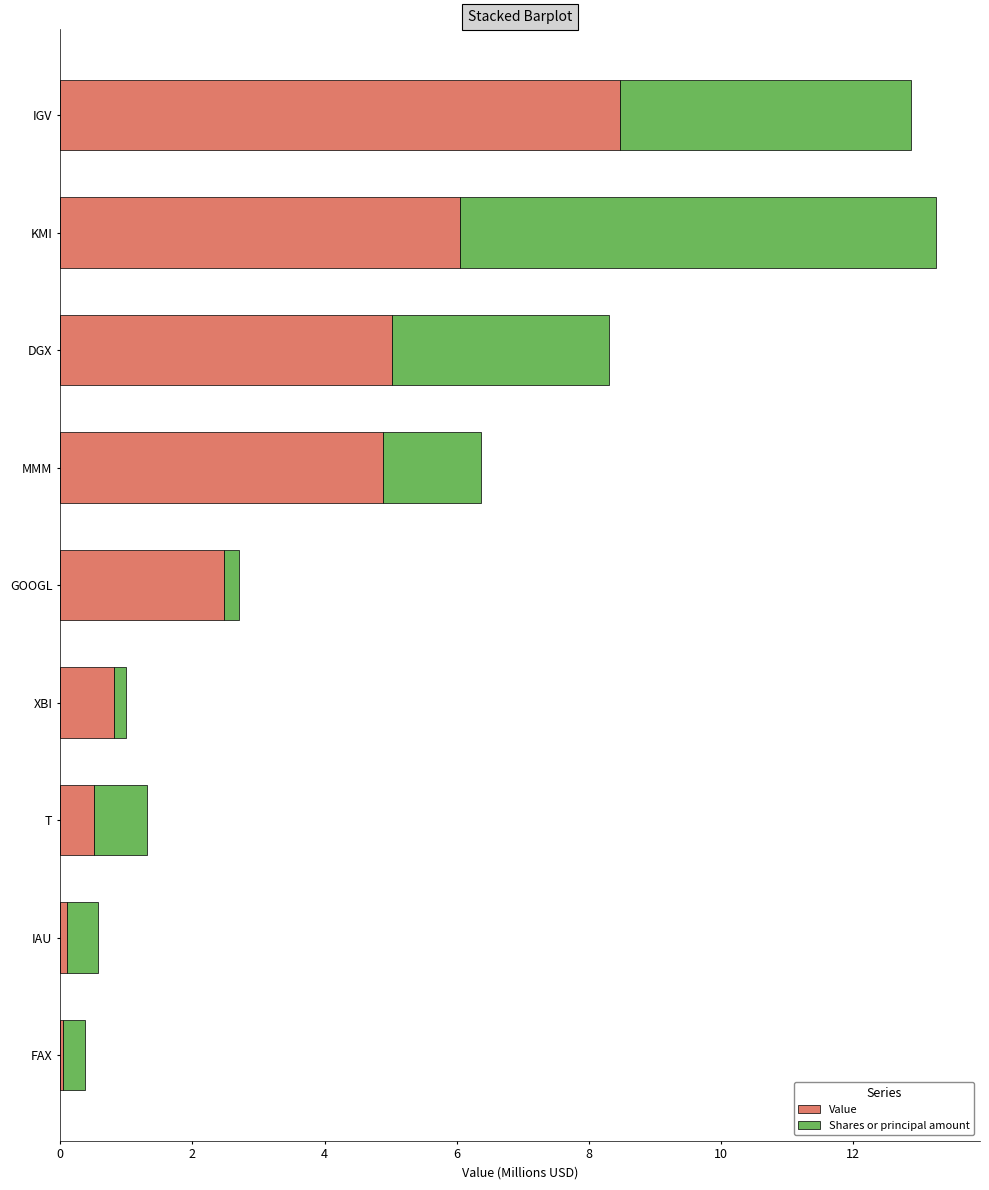

What are all the series names shown in the legend?

Value, Shares or principal amount